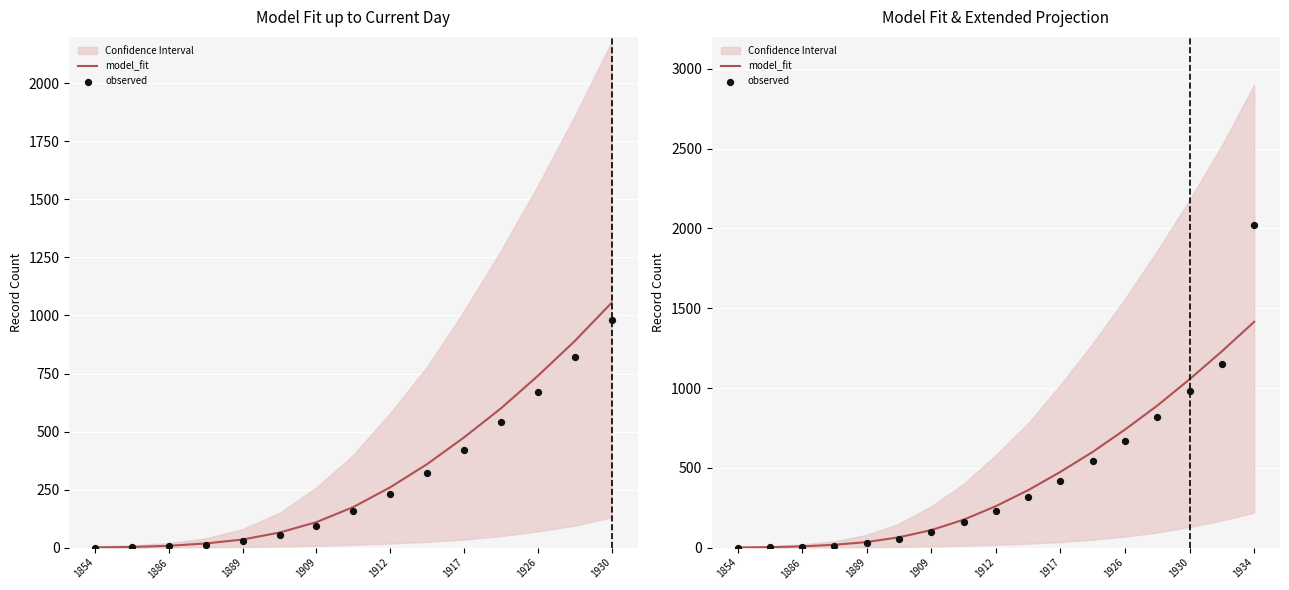

Is the value of observed at 1930 greater than the value of model_fit at 1886?

Yes